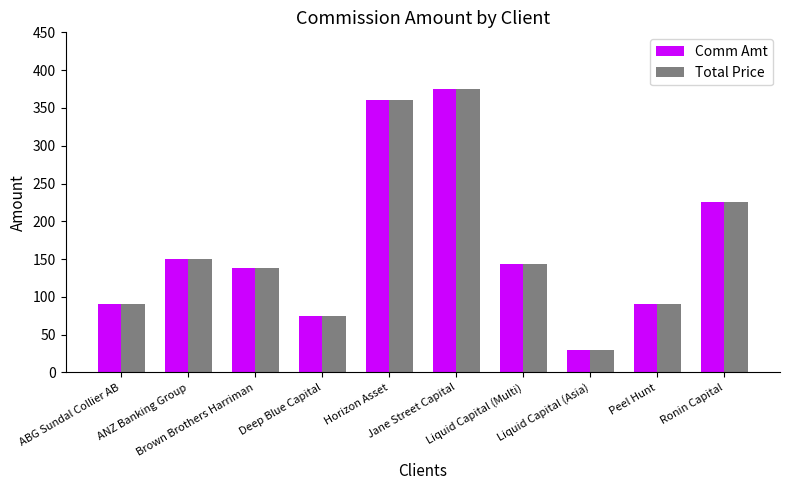

The value of Comm Amt at Peel Hunt is 90.0. True or false?

True